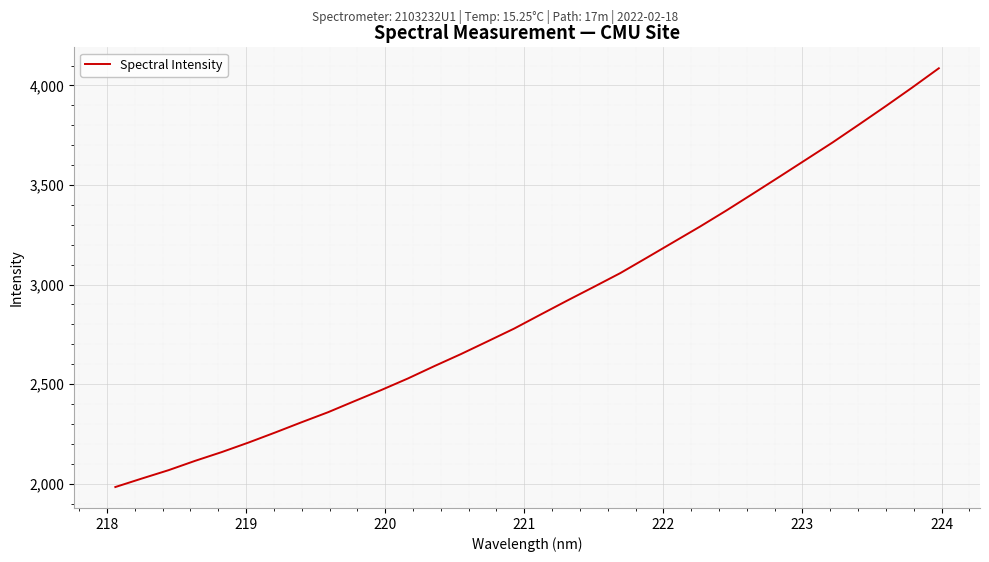

What is the minimum value shown in the chart?

1983.0